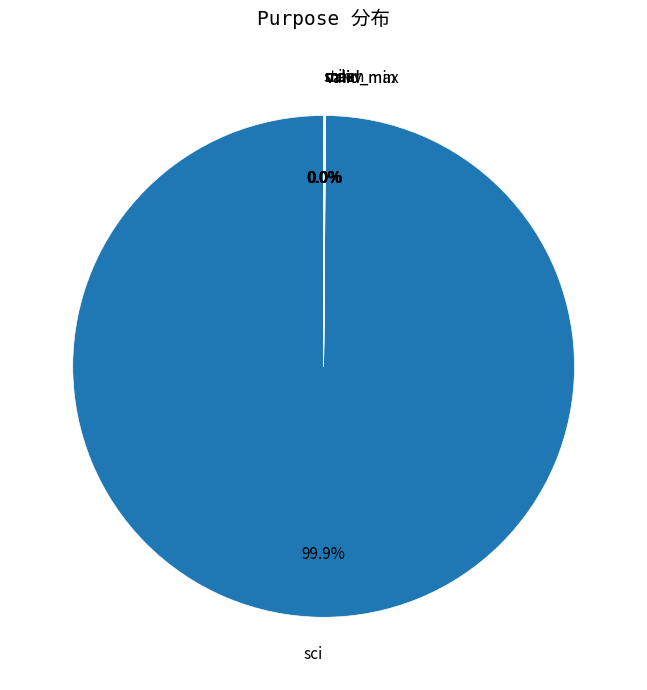

Is there any slice that represents more than half of the pie?

Yes